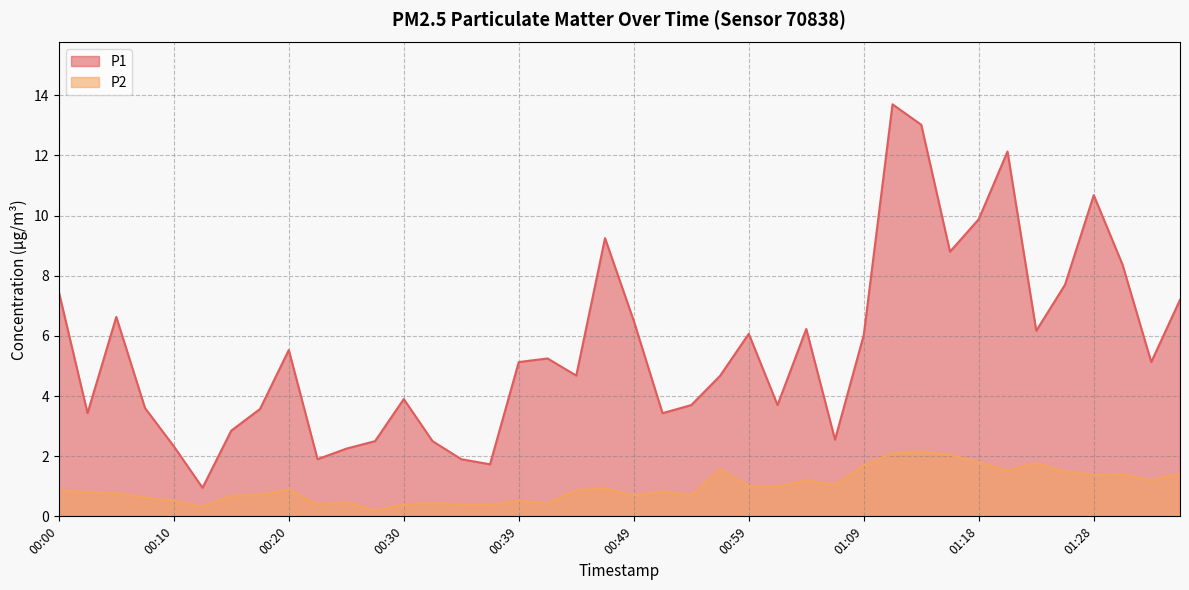

Rank the categories by P2 value from highest to lowest.

01:14, 01:11, 01:16, 01:18, 01:23, 01:09, 00:57, 01:21, 01:26, 01:35, 01:31, 01:28, 01:04, 01:33, 01:06, 00:59, 01:01, 00:47, 00:20, 00:44, 00:00, 00:52, 00:03, 00:05, 00:17, 00:49, 00:54, 00:15, 00:08, 00:10, 00:39, 00:25, 00:32, 00:42, 00:22, 00:30, 00:34, 00:37, 00:13, 00:27